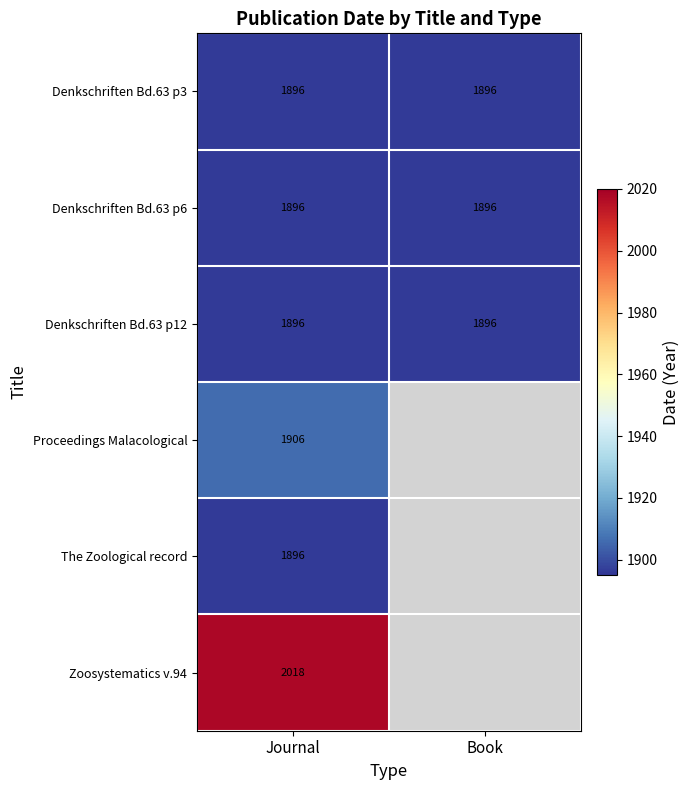

What is the average value of the Denkschriften Bd.63 p3 series?

1896